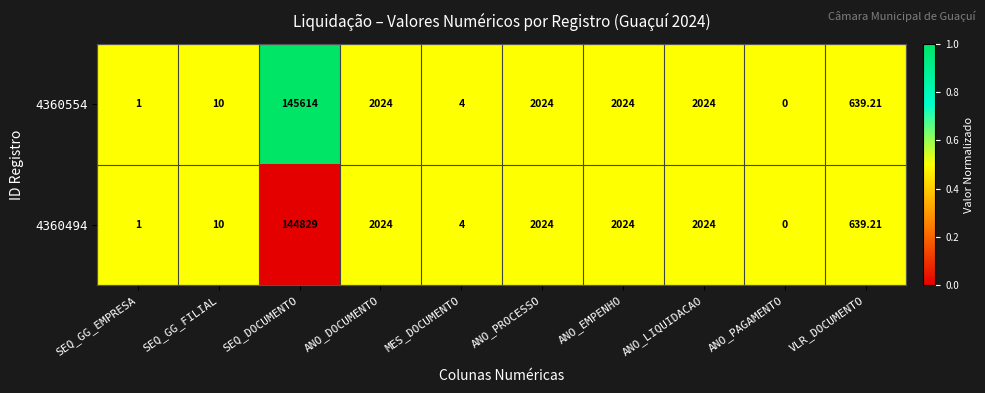

At which label does 4360494 first exceed 2024?

SEQ_DOCUMENTO